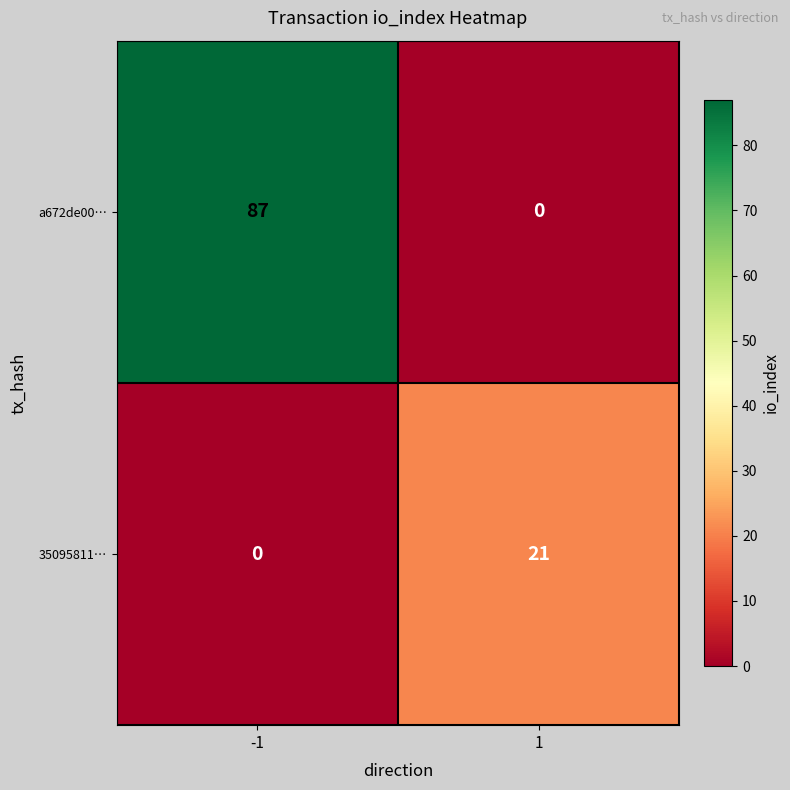

What is the sum of the 35095811… values at -1 and 1?

21